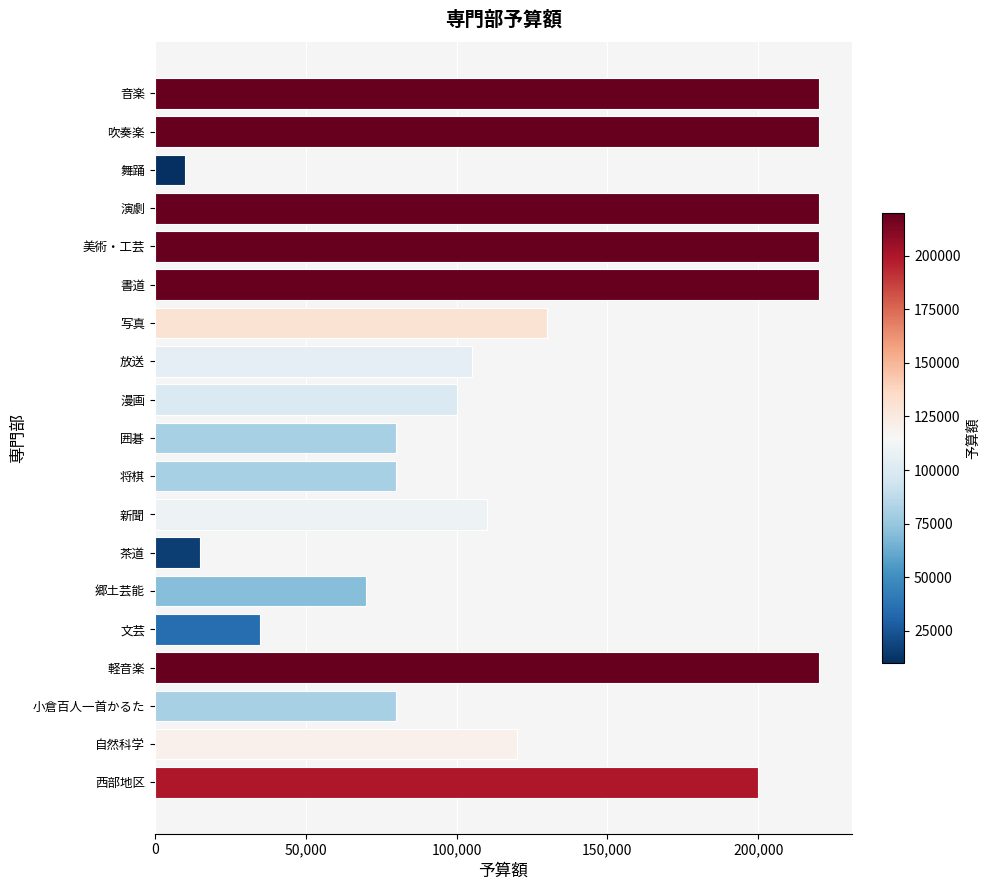

What is the greatest value displayed?

220000